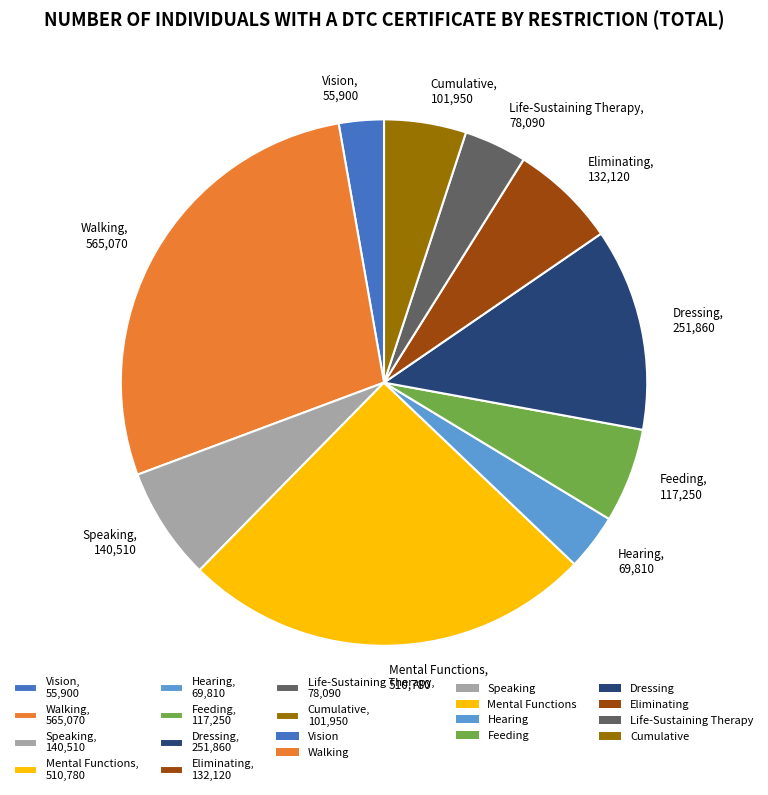

Is Life-Sustaining Therapy the majority of the pie?

No